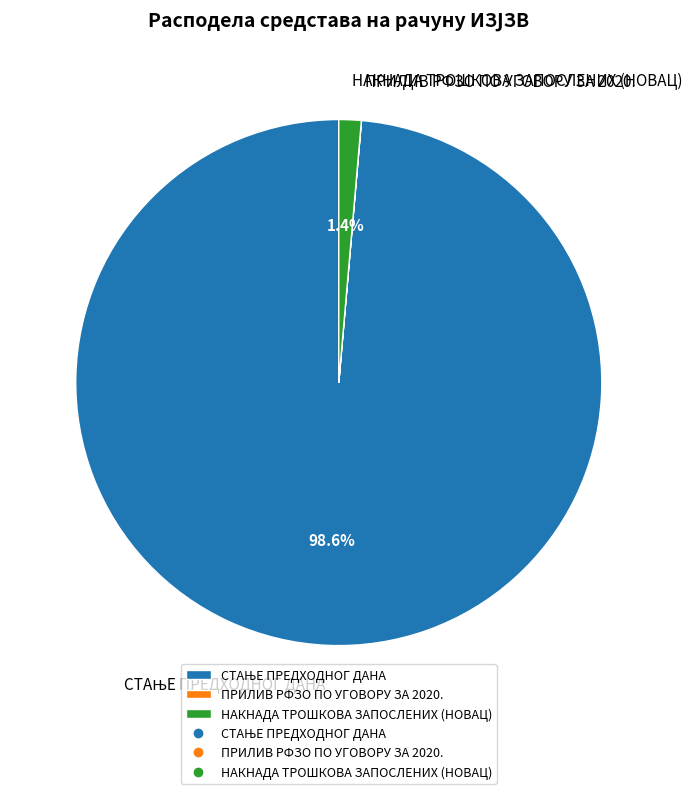

Does any single category account for the majority?

Yes